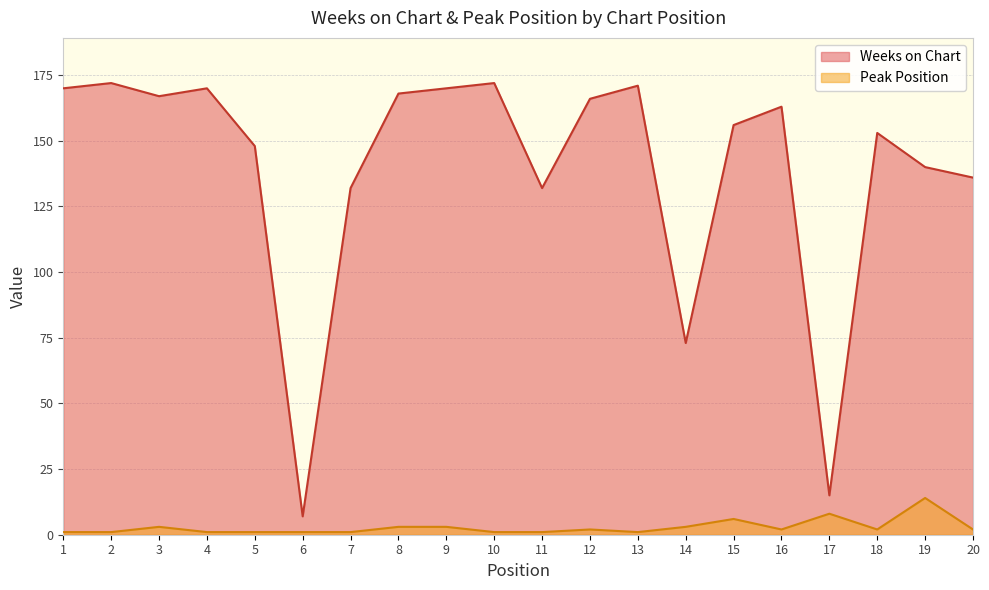

The value of Weeks on Chart at 2 is 172. True or false?

True